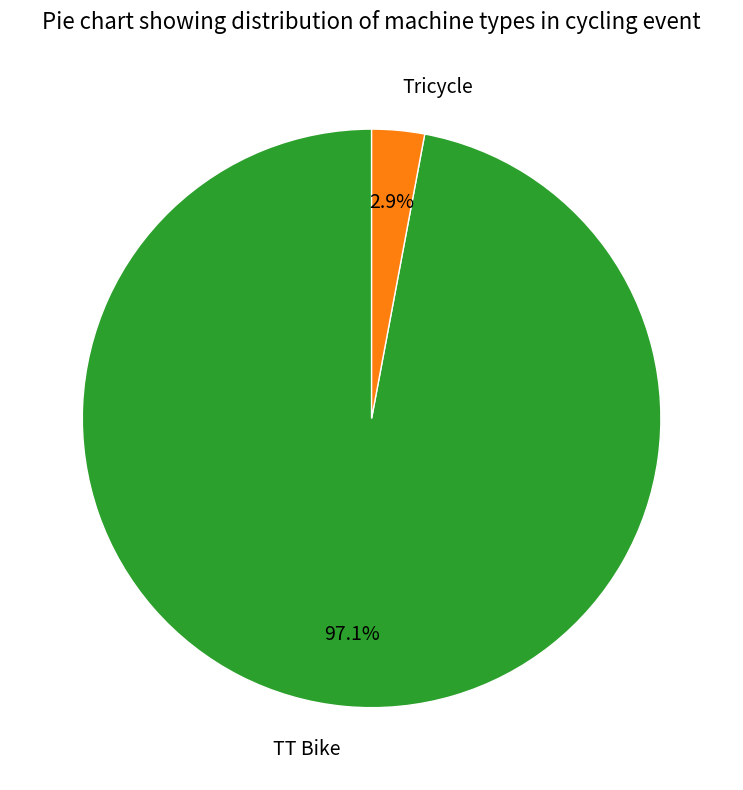

Is the sum of TT Bike and Tricycle greater than half?

Yes